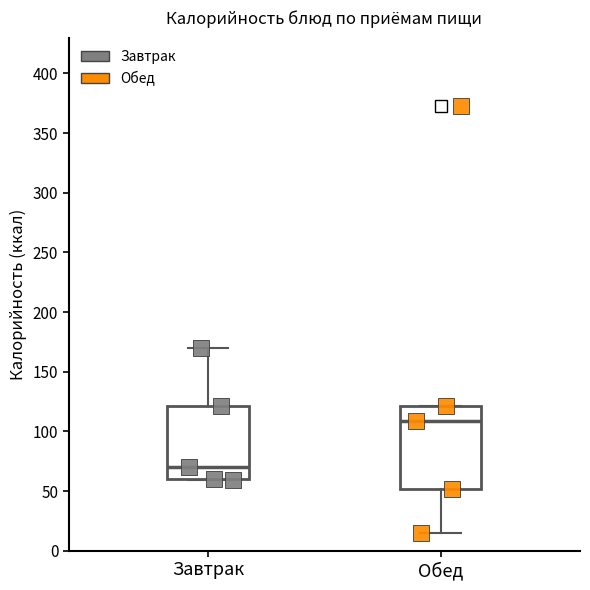

Where does the median line of the box for Обед sit on the y-axis? The values are not printed on the chart, so give them approximately, as read against the axis.

110